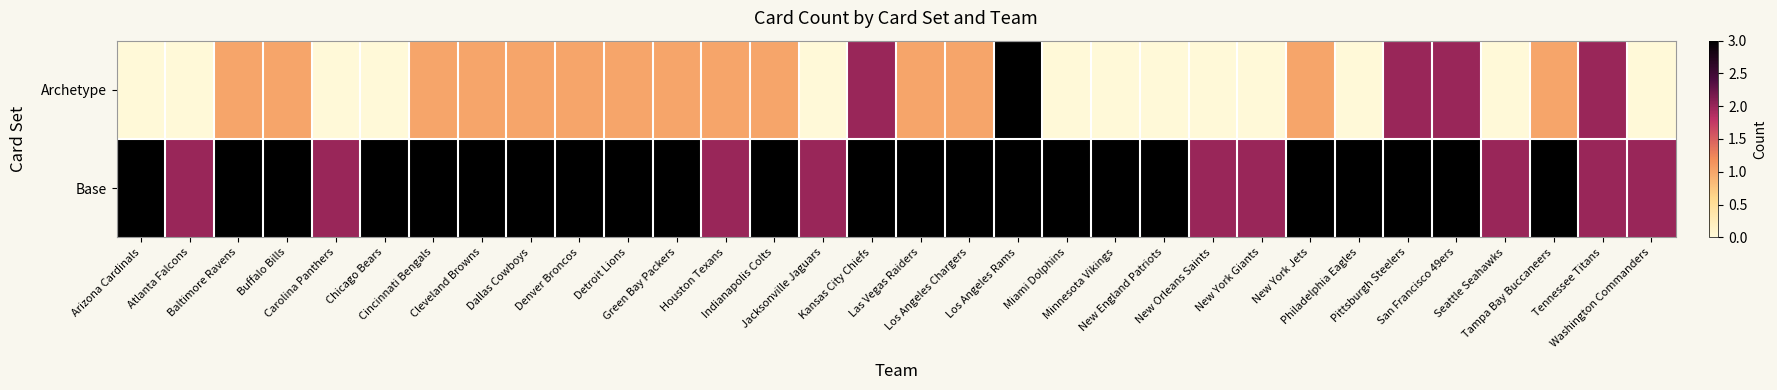

Rank the series at Philadelphia Eagles from lowest to highest value.

Archetype, Base